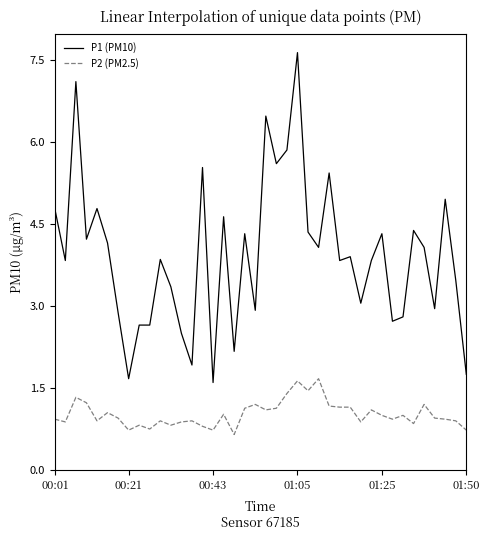

What is the greatest value displayed?

7.6